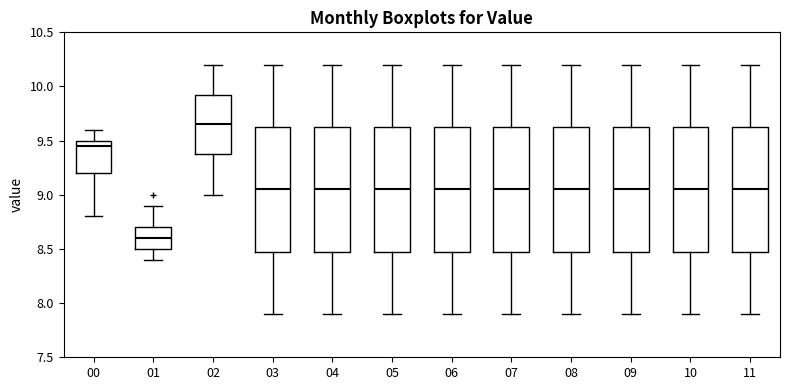

Reading left to right, read every box against the y-axis: the position of its median line, the range the box covers, and the ends of its whiskers. The values are not printed on the chart, so give them approximately, as read against the axis.

00: median 9.45, box 9.20 to 9.50, whiskers 8.80 to 9.60
01: median 8.60, box 8.50 to 8.70, whiskers 8.40 to 8.90
02: median 9.65, box 9.40 to 9.95, whiskers 9.00 to 10.20
03: median 9.05, box 8.50 to 9.65, whiskers 7.90 to 10.20
04: median 9.05, box 8.50 to 9.65, whiskers 7.90 to 10.20
05: median 9.05, box 8.50 to 9.65, whiskers 7.90 to 10.20
06: median 9.05, box 8.50 to 9.65, whiskers 7.90 to 10.20
07: median 9.05, box 8.50 to 9.65, whiskers 7.90 to 10.20
08: median 9.05, box 8.50 to 9.65, whiskers 7.90 to 10.20
09: median 9.05, box 8.50 to 9.65, whiskers 7.90 to 10.20
10: median 9.05, box 8.50 to 9.65, whiskers 7.90 to 10.20
11: median 9.05, box 8.50 to 9.65, whiskers 7.90 to 10.20